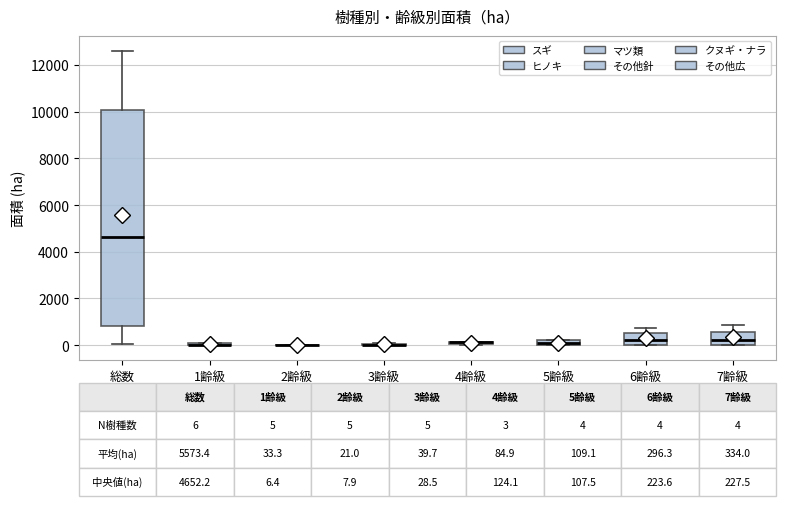

Which box is the tallest, from its lower edge to its upper edge?

総数